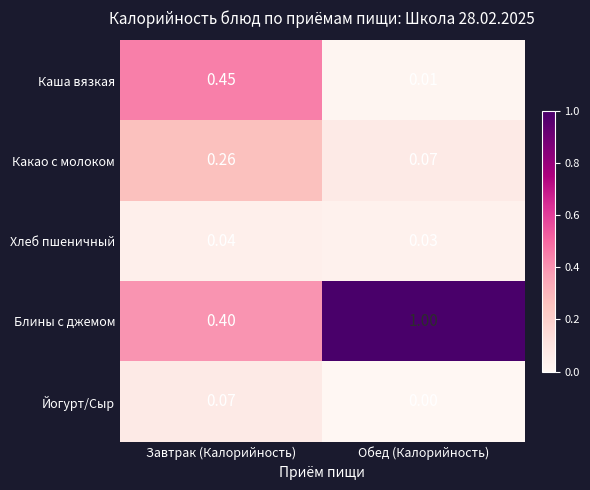

At which category does the chart reach its peak across all series?

Обед (Калорийность)